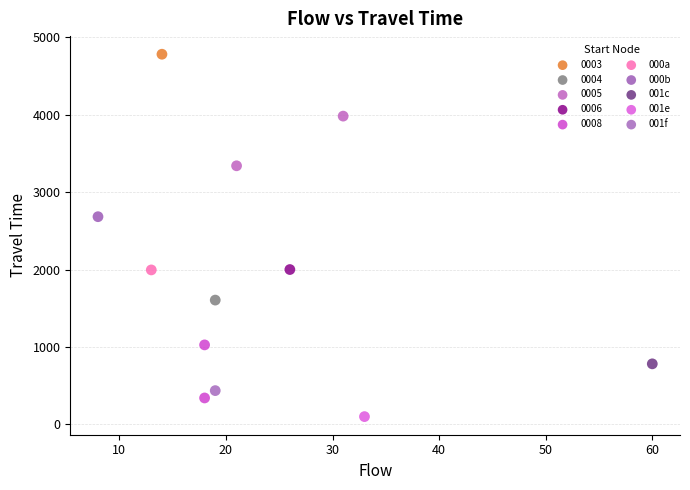

Which series reaches the maximum Y coordinate?

0003